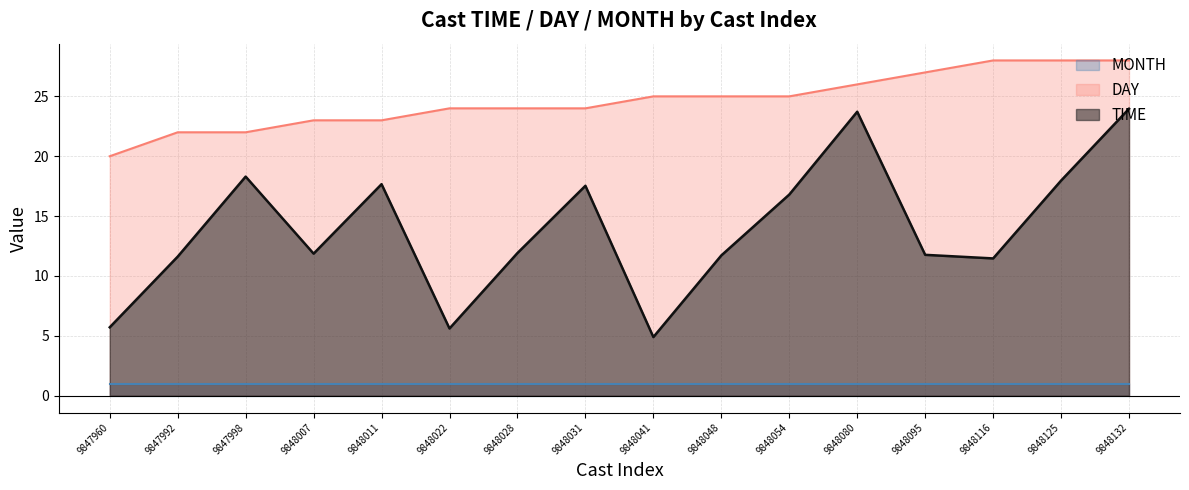

Which series has the largest range (max minus min)?

TIME